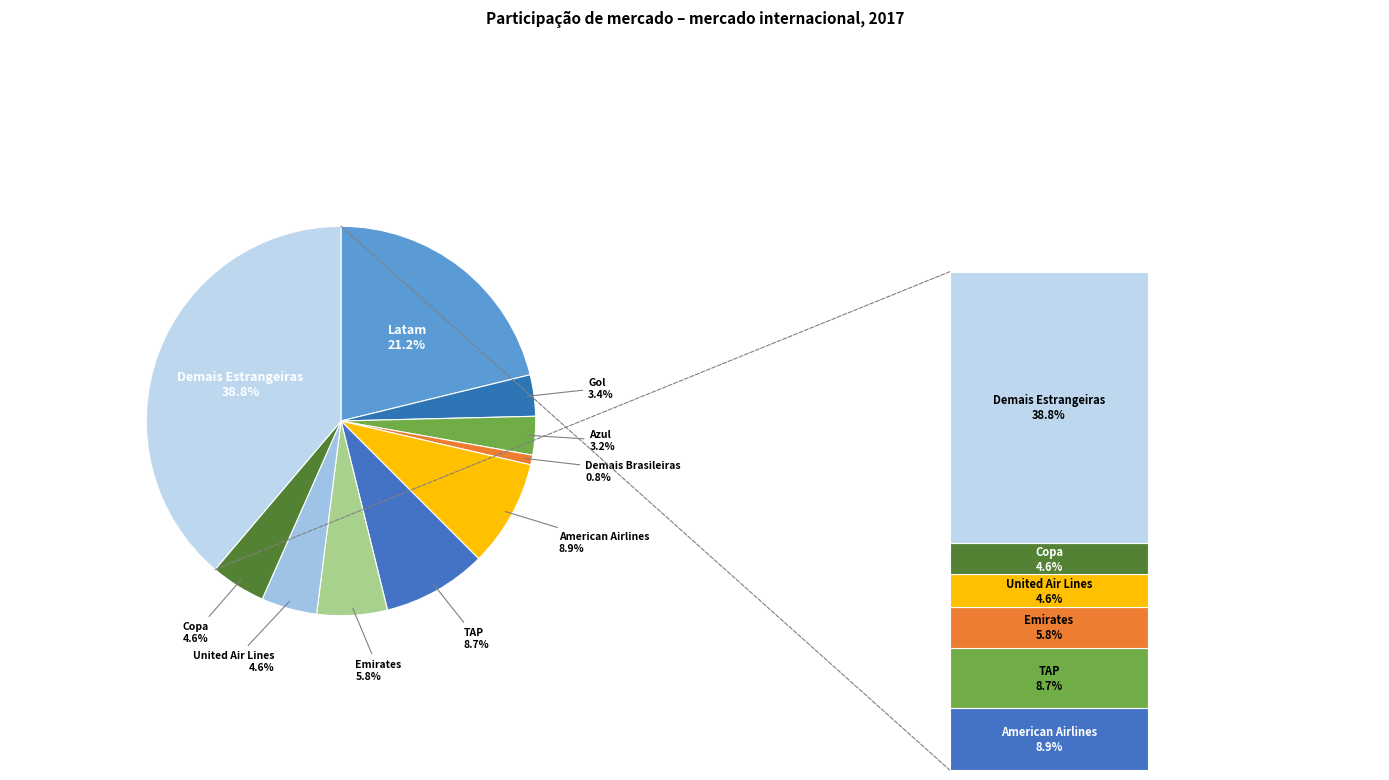

Which has a higher value, Latam or Copa?

Latam